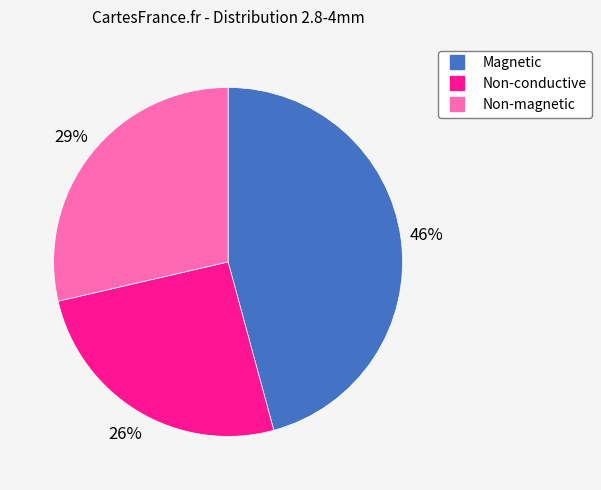

How many slices are in this pie chart?

3